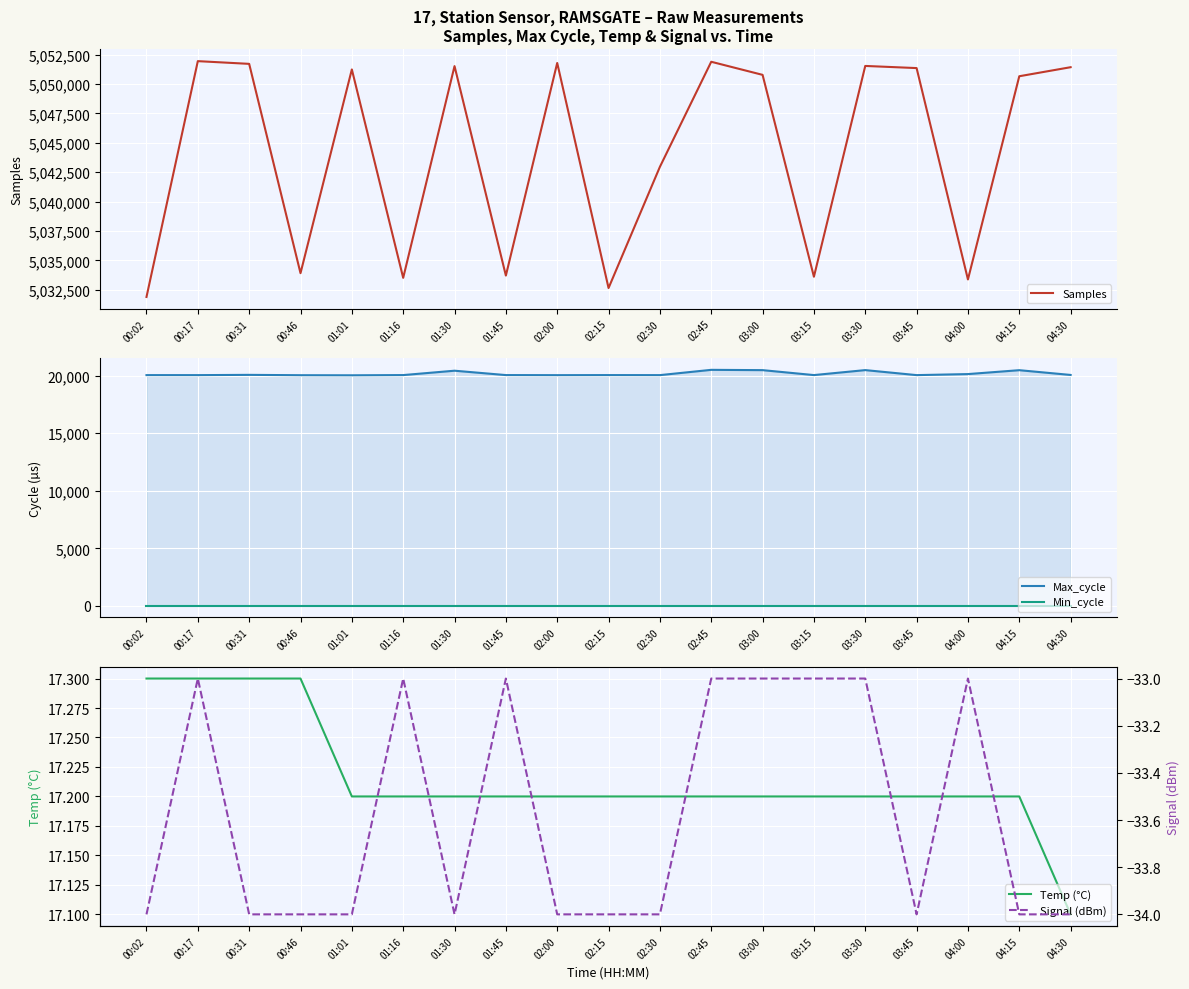

The value of Min_cycle at 03:00 is 6.6. True or false?

False